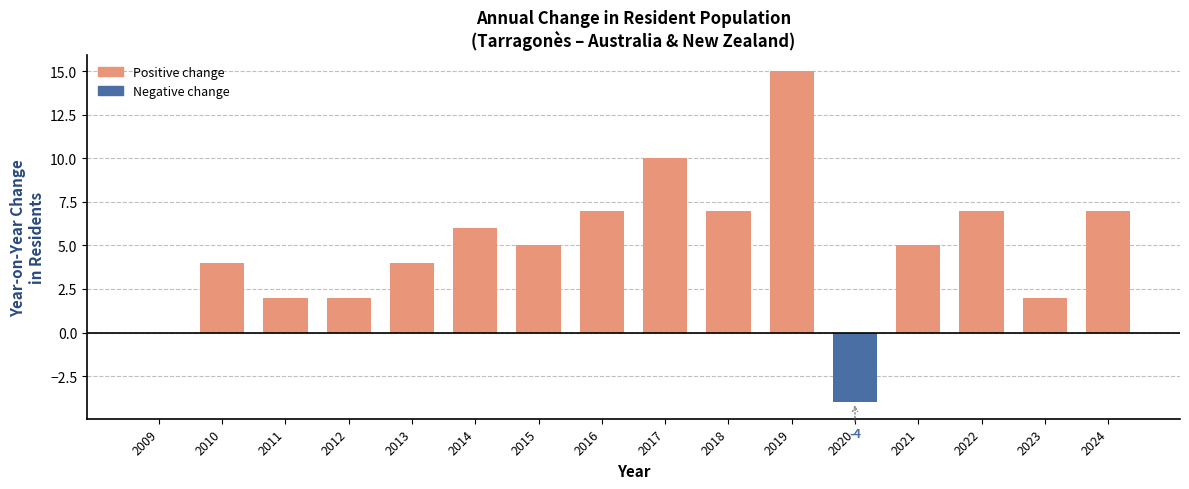

Reading left to right, what are all the values shown in this chart?

2009=0	2010=4	2011=2	2012=2	2013=4	2014=6	2015=5	2016=7	2017=10	2018=7	2019=15	2020=-4	2021=5	2022=7	2023=2	2024=7